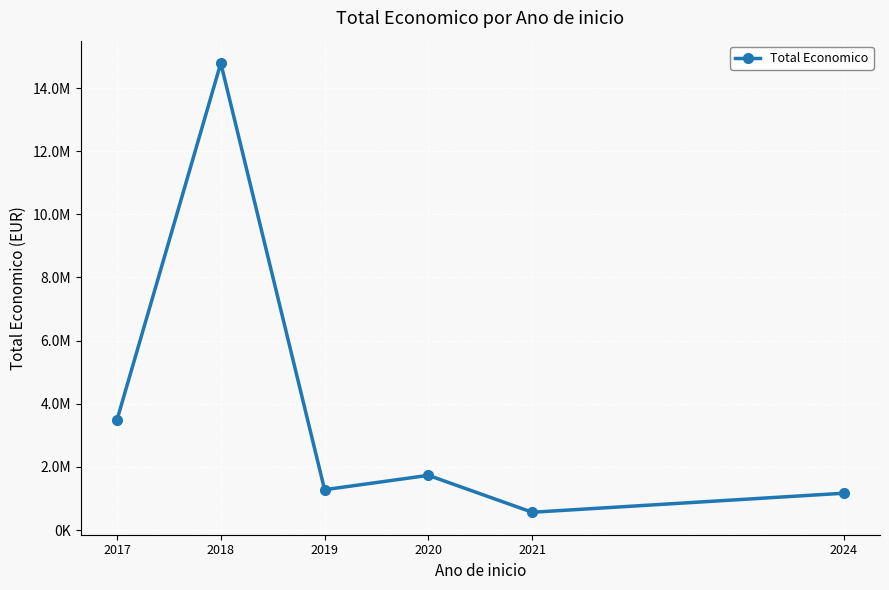

What is the difference between the maximum and minimum values?

14226751